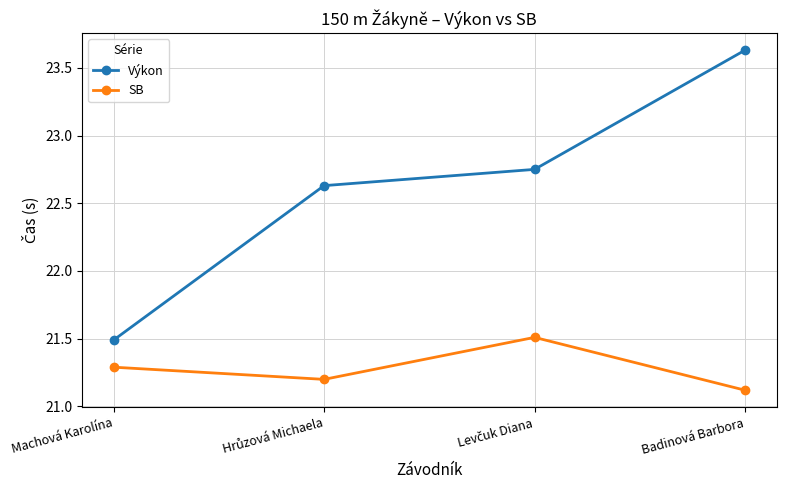

True or false: Výkon has more than 1 interior local peaks.

False